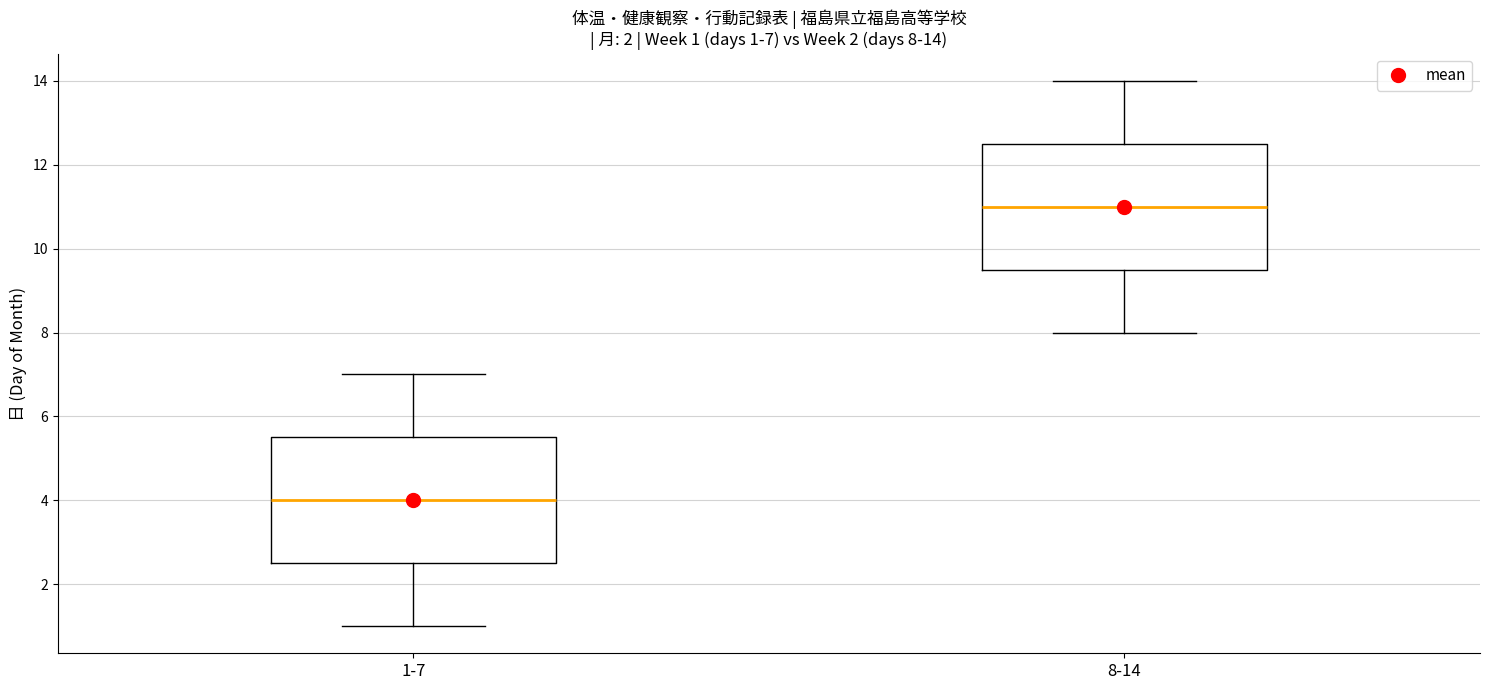

Which box has the lowest median line?

1-7